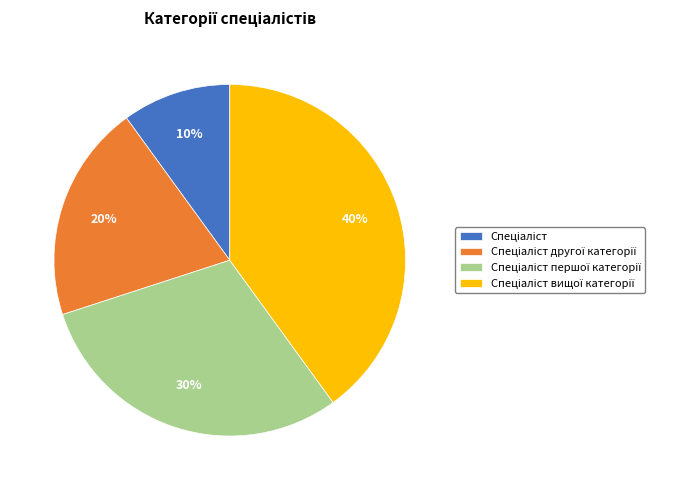

Is there a majority slice in this chart?

No